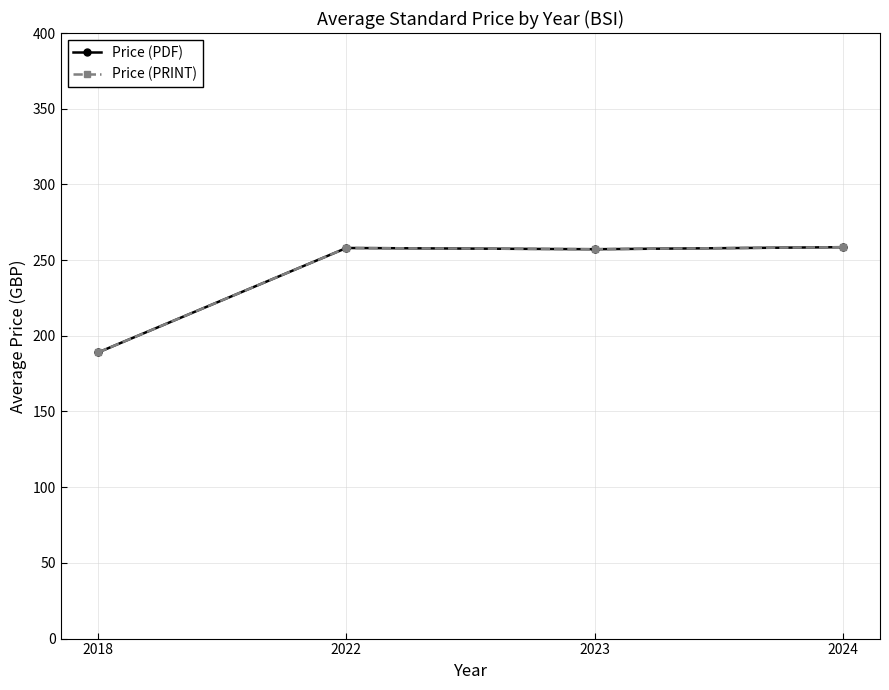

Which series has the largest range (max minus min)?

Price (PDF)